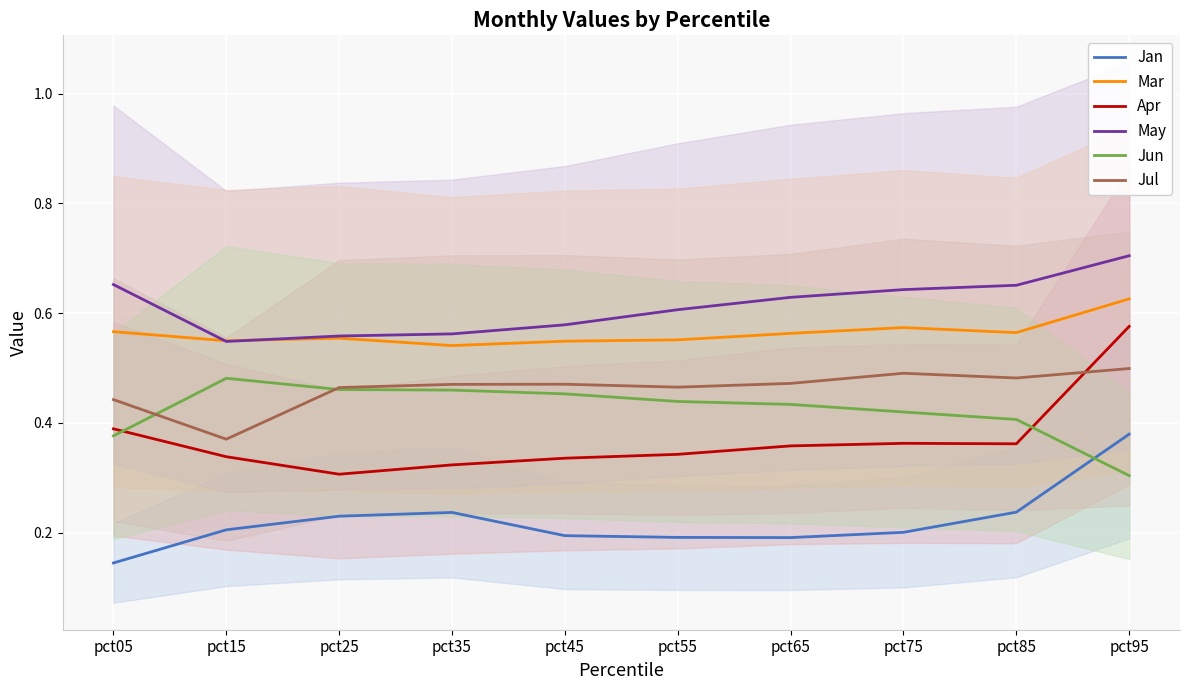

Reading left to right, list all the values displayed in this chart.

Jan: 0.1	0.2	0.2	0.2	0.2	0.2	0.2	0.2	0.2	0.4
Mar: 0.6	0.5	0.6	0.5	0.5	0.6	0.6	0.6	0.6	0.6
Apr: 0.4	0.3	0.3	0.3	0.3	0.3	0.4	0.4	0.4	0.6
May: 0.7	0.5	0.6	0.6	0.6	0.6	0.6	0.6	0.7	0.7
Jun: 0.4	0.5	0.5	0.5	0.5	0.4	0.4	0.4	0.4	0.3
Jul: 0.4	0.4	0.5	0.5	0.5	0.5	0.5	0.5	0.5	0.5